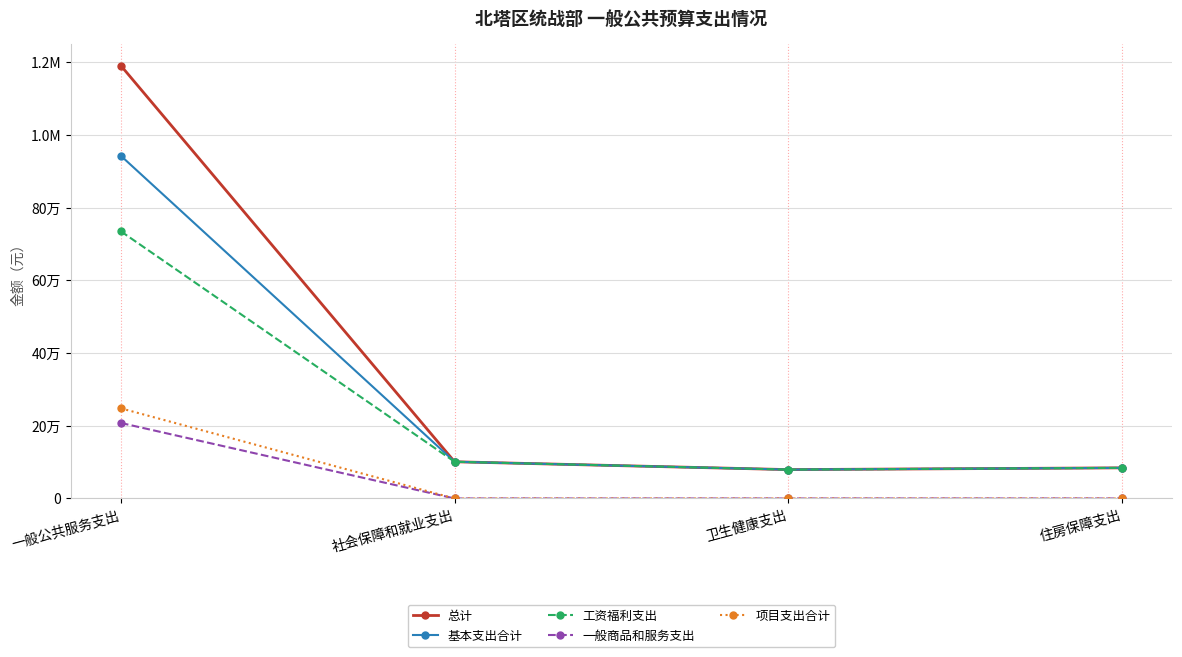

What are all the series names shown in the legend?

总计, 基本支出合计, 工资福利支出, 一般商品和服务支出, 项目支出合计